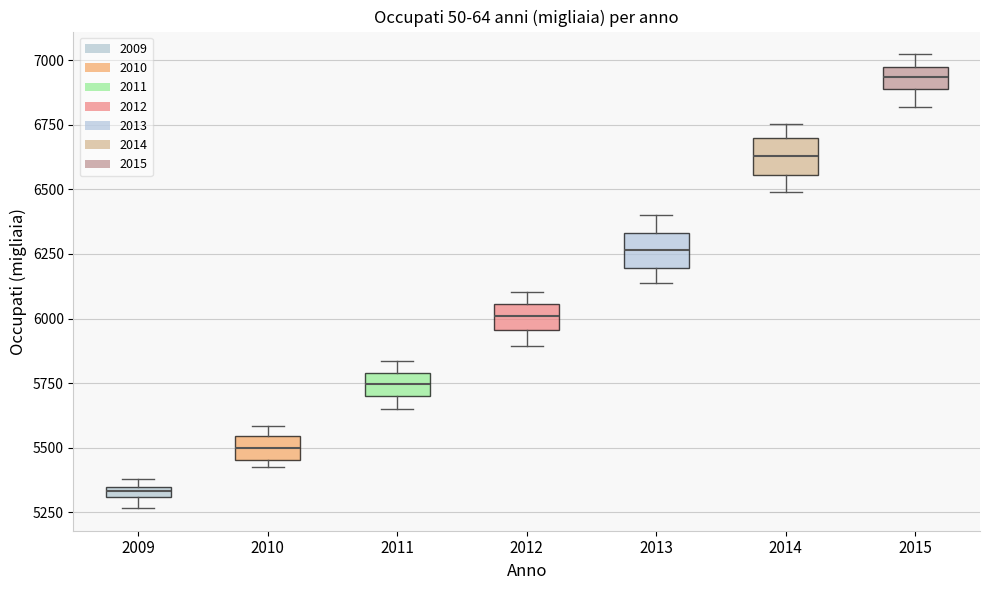

Where is the upper edge of the box at x = 2010 on the y-axis? The values are not printed on the chart, so give them approximately, as read against the axis.

5550